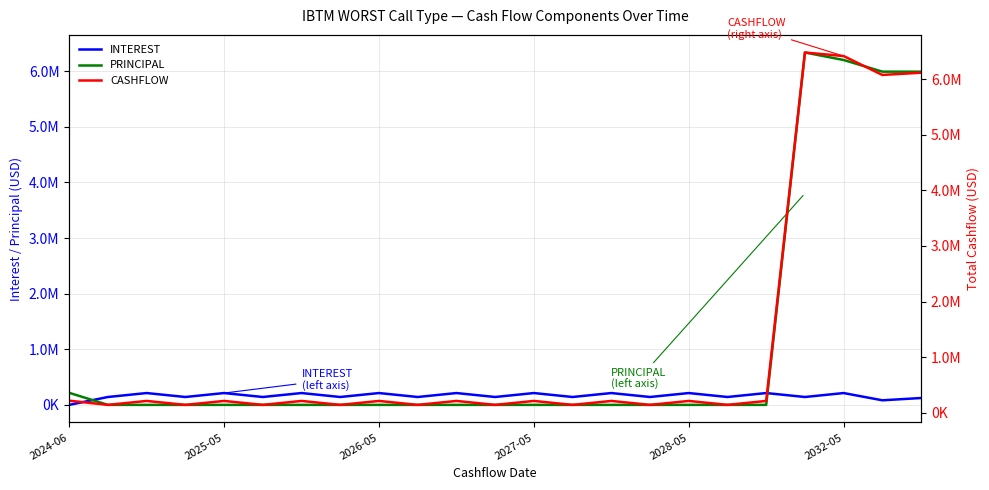

What is the value of the CASHFLOW point at the 22nd from the left?

6072826.9